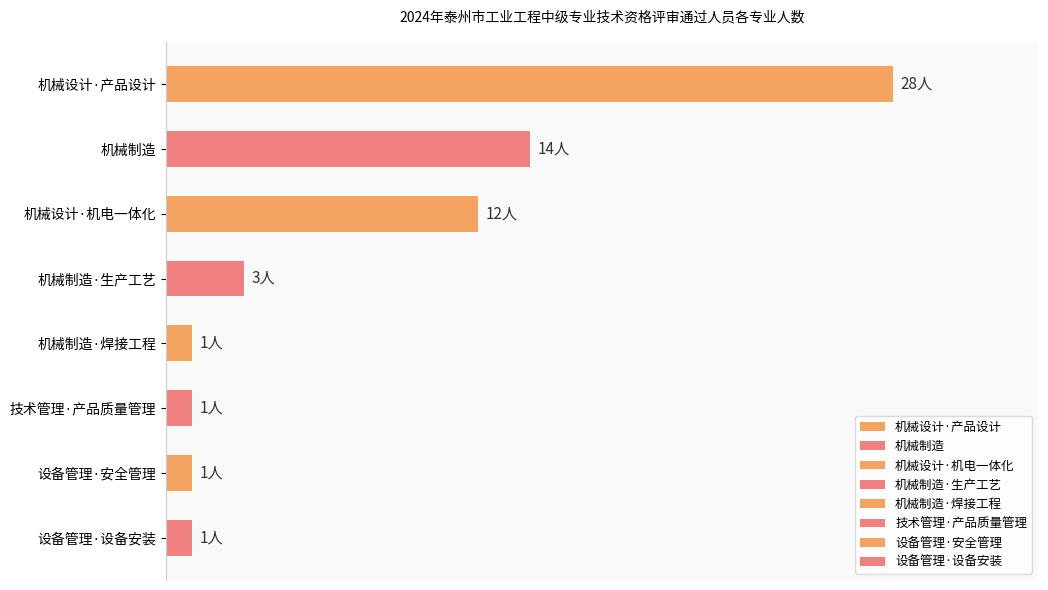

What position from the right is 机械制造·焊接工程?

4